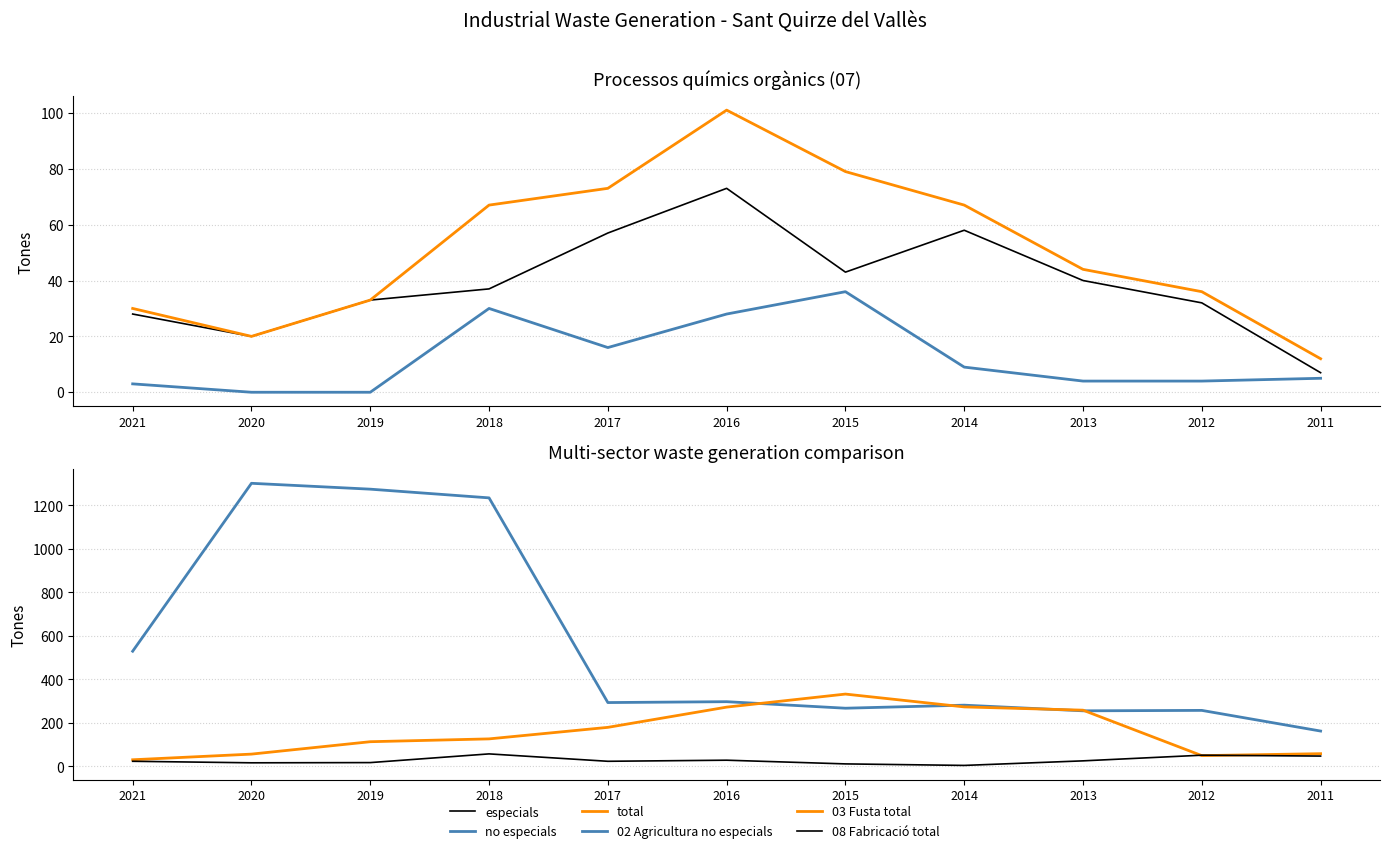

How many lines are shown in the chart?

6